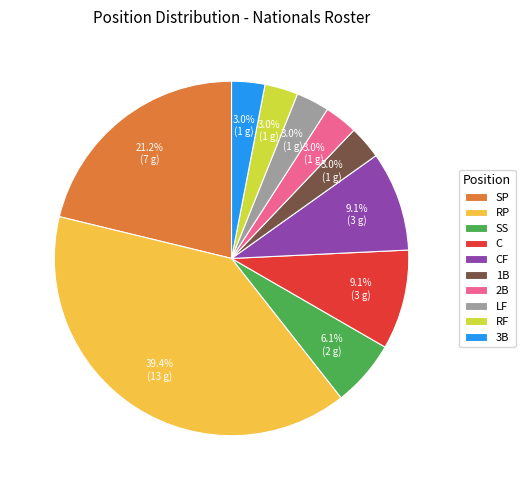

To the nearest percent, what is the difference between the largest and smallest slice percentages?

36%